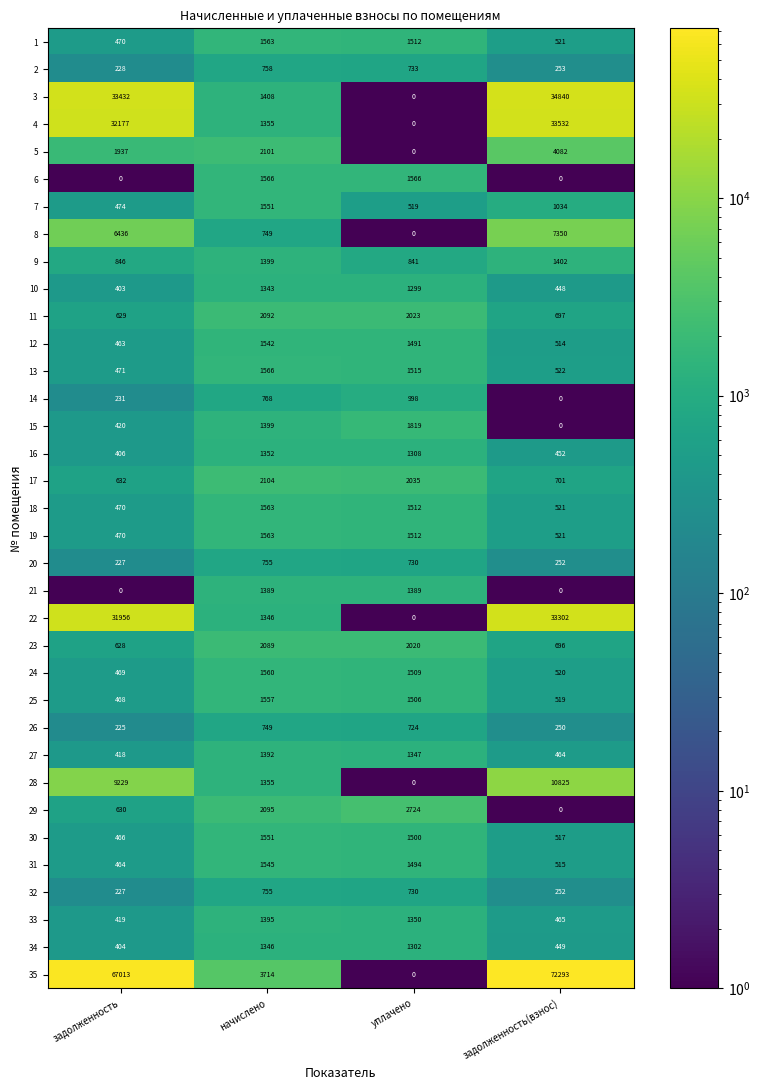

What is the difference between the maximum and second lowest values in the 13 series?

1044